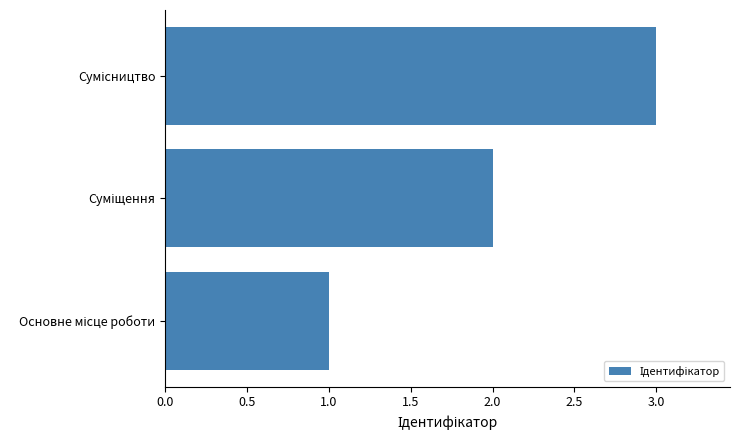

What is the maximum value shown in the chart?

3